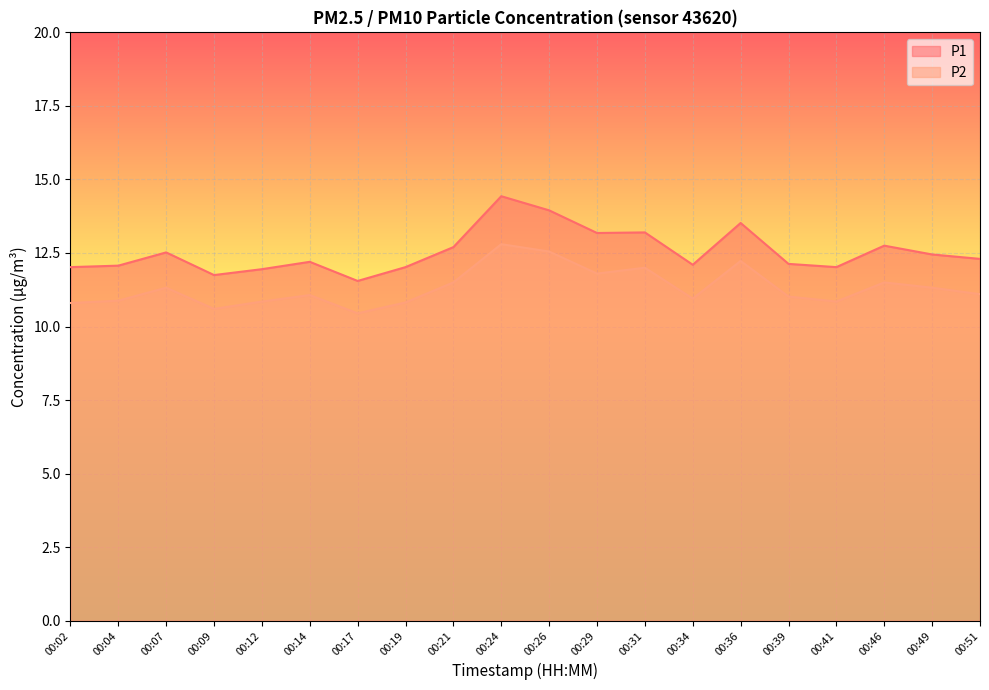

At 00:14, list the series in order from largest to smallest.

P1, P2